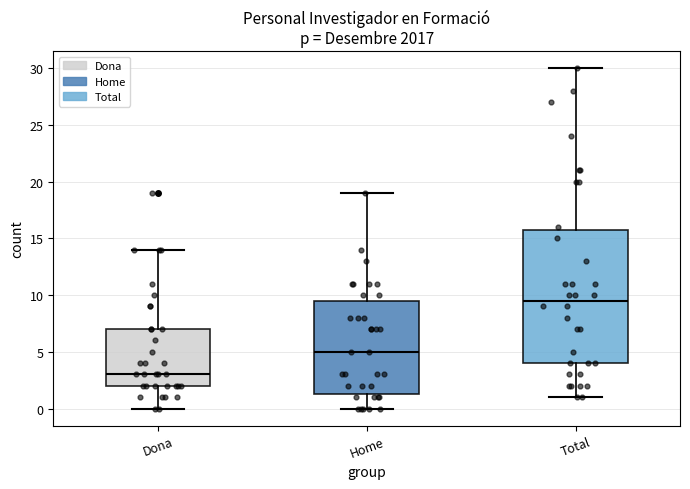

Reading left to right, transcribe this box plot: for each box, give where its median line is, the range the box spans, and where its two whiskers end, as read against the y-axis. The values are not printed on the chart, so give them approximately, as read against the axis.

Dona: median 3.0, box 2.0 to 7.0, whiskers 0.0 to 14.0
Home: median 5.0, box 1.5 to 9.5, whiskers 0.0 to 19.0
Total: median 9.5, box 4.0 to 16.0, whiskers 1.0 to 30.0